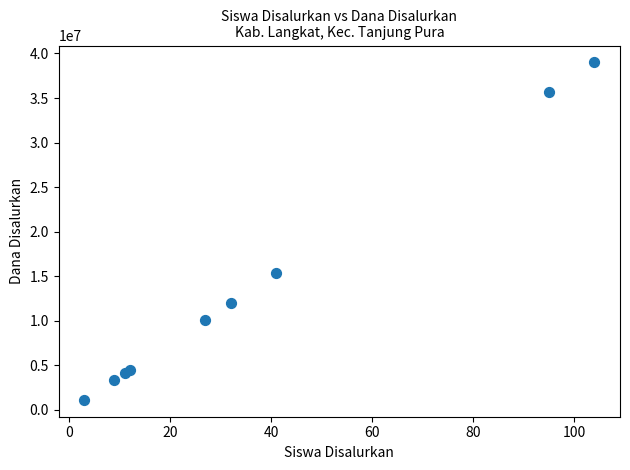

What Y value in the scatter plot is closest to 20062500?

15375000